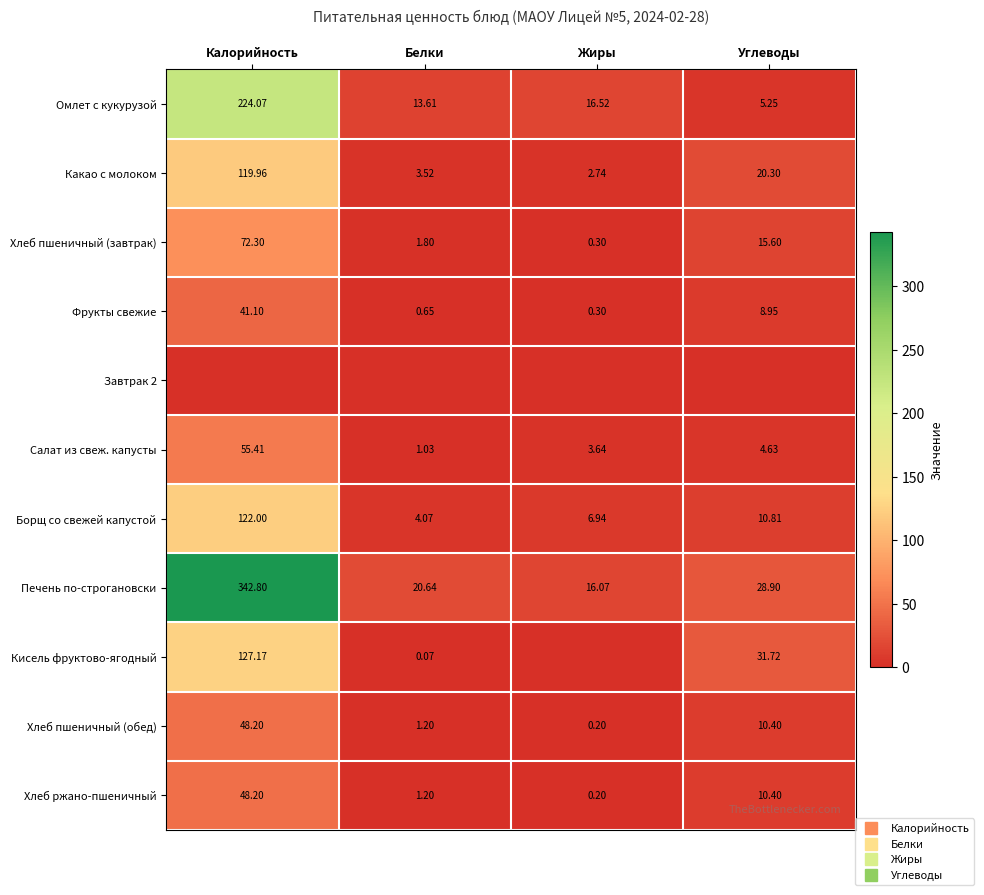

Rank the categories by Хлеб пшеничный (обед) value from lowest to highest.

Жиры, Белки, Углеводы, Калорийность